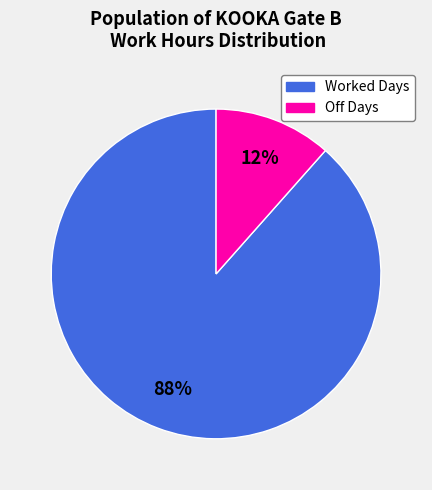

Does any single category account for the majority?

Yes